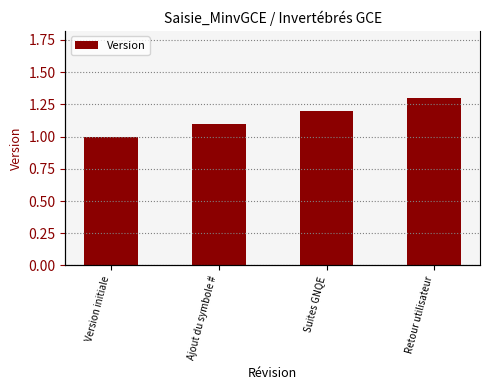

Rank the categories by value from highest to lowest.

Retour utilisateur, Suites GNQE, Ajout du symbole #, Version initiale